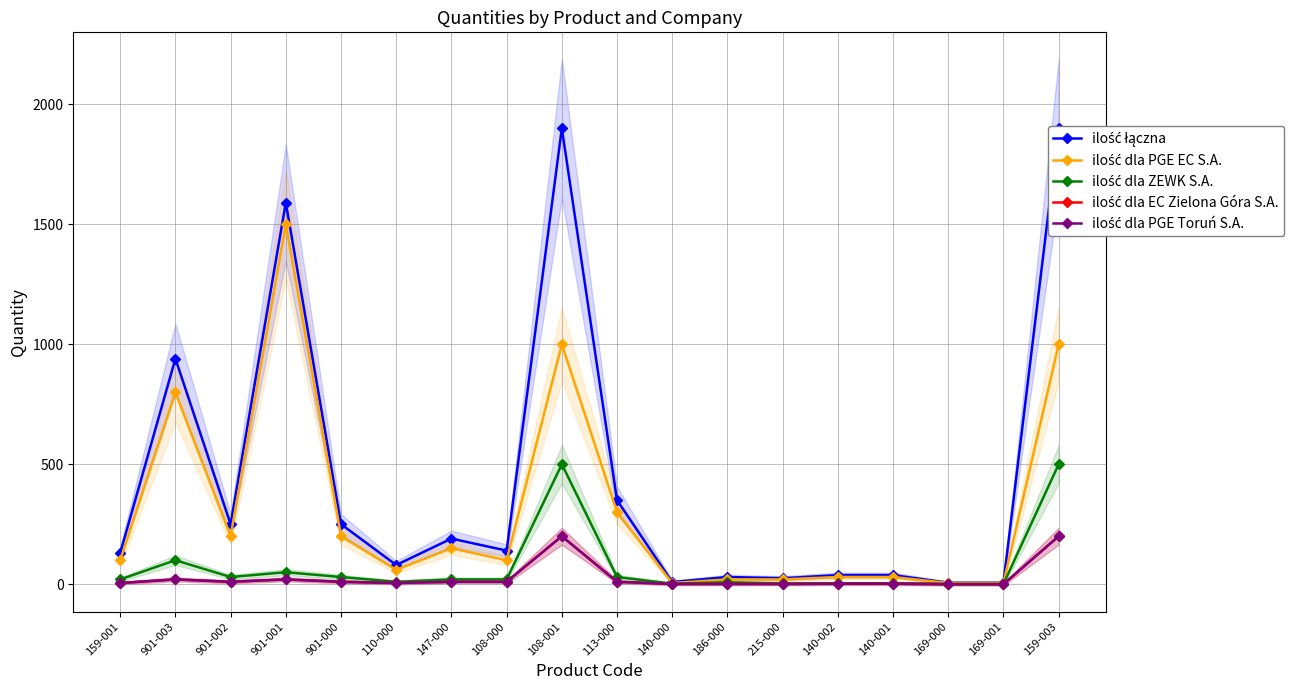

What is the average value of the ilość dla ZEWK S.A. series?

74